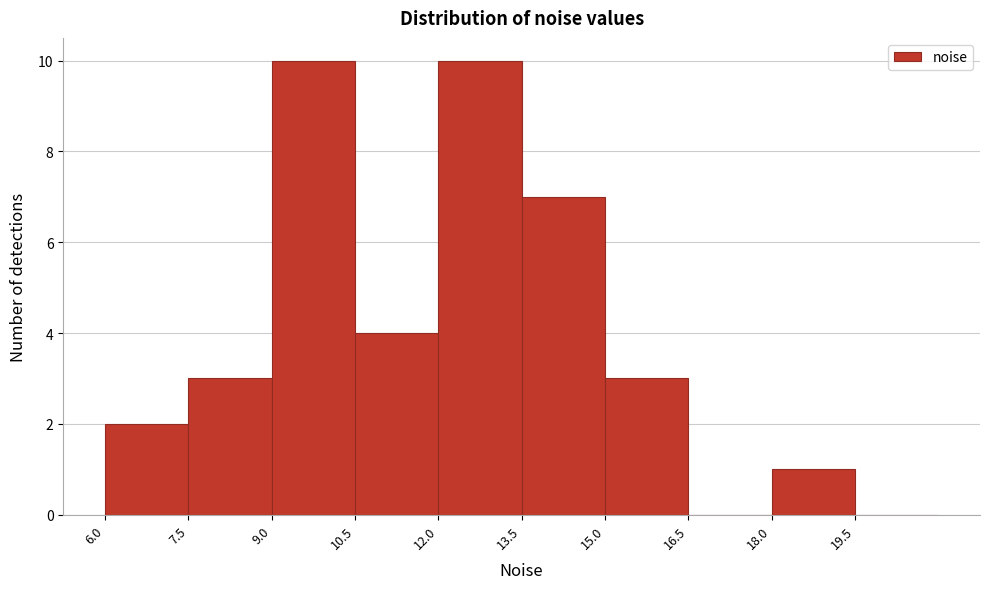

Reading left to right, list every bar in this chart as the range it spans on the x-axis followed by its height. Neither the bar edges nor the heights are printed on the chart, so give them approximately, as read against the axes.

6.0 to 7.5: 2
7.5 to 9.0: 3
9.0 to 10.5: 10
10.5 to 12.0: 4
12.0 to 13.5: 10
13.5 to 15.0: 7
15.0 to 16.5: 3
16.5 to 18.0: 0
18.0 to 19.5: 1
19.5 to 21.0: 0